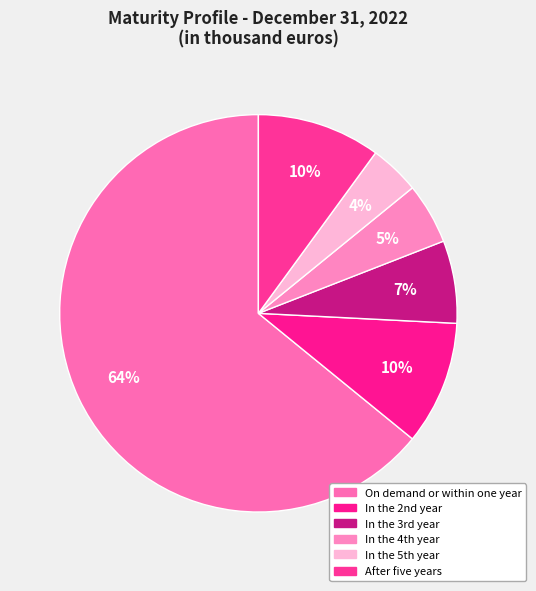

Rank the categories by value from lowest to highest.

In the 5th year, In the 4th year, In the 3rd year, After five years, In the 2nd year, On demand or within one year